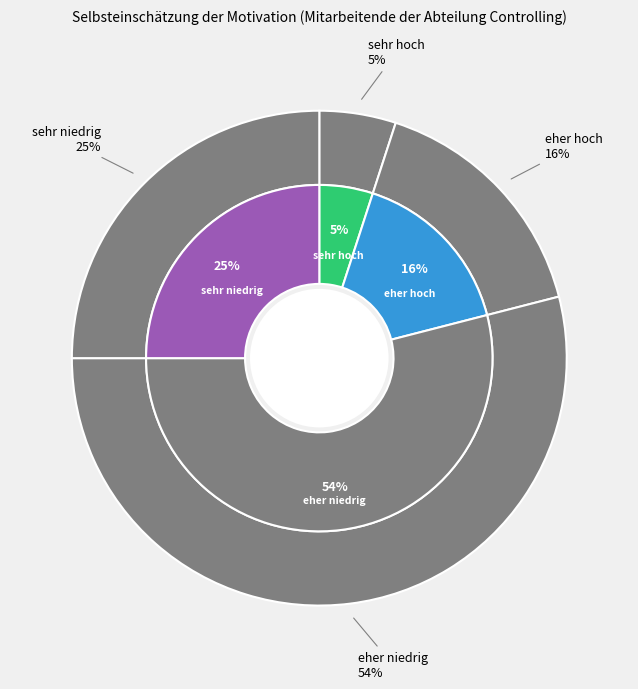

To the nearest percent, what is the difference between the largest and smallest slice percentages?

49%